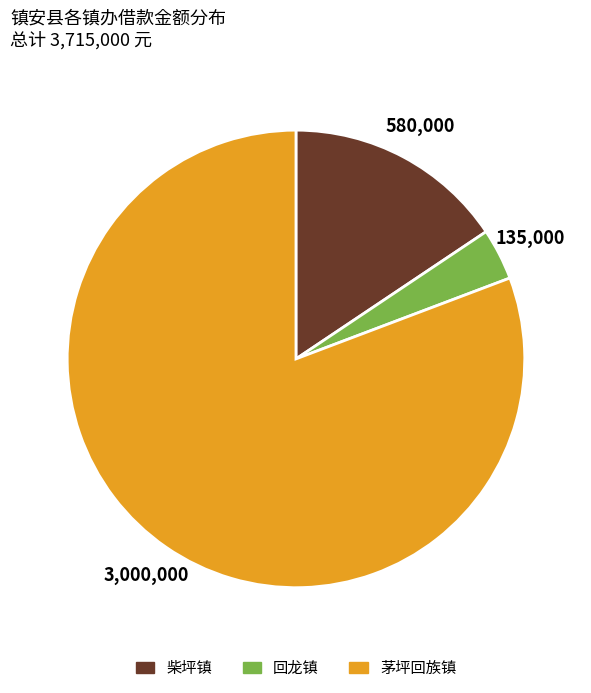

Do 柴坪镇 and 茅坪回族镇 together represent more than half of the pie?

Yes